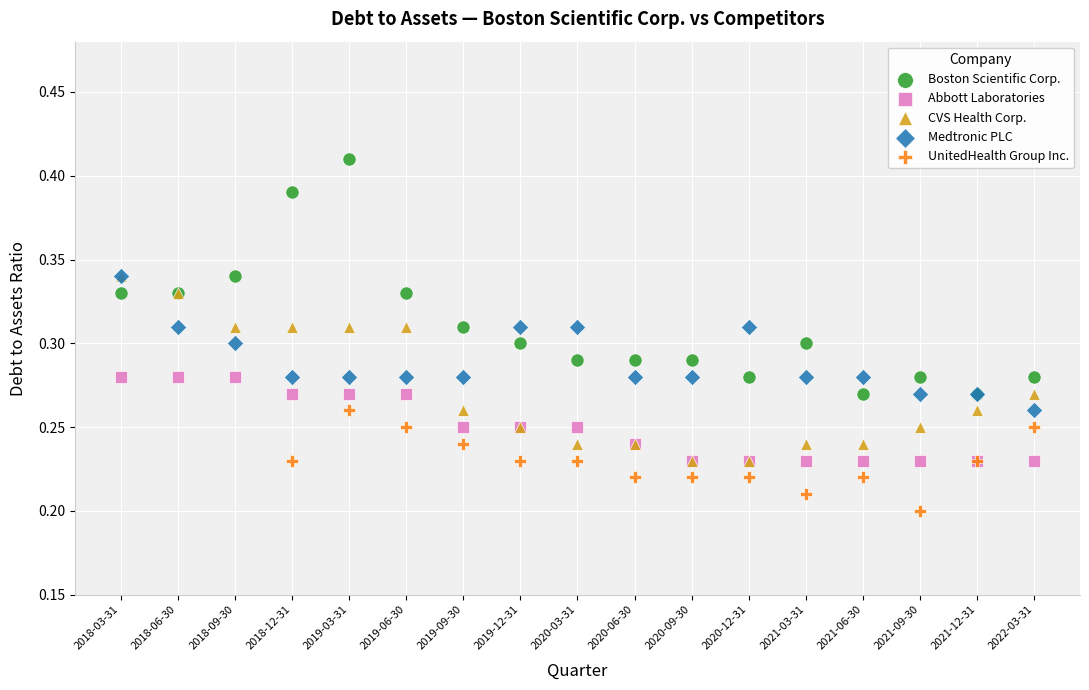

Which series reaches the minimum Y coordinate?

UnitedHealth Group Inc.